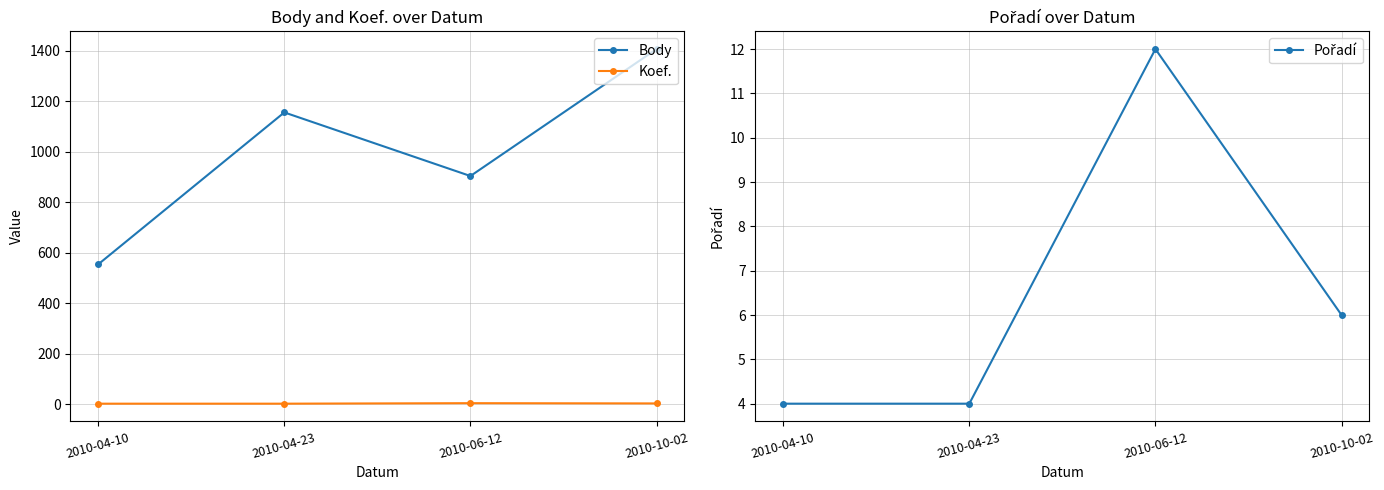

Reading left to right, extract all data points from this chart.

Body: 554	1156	904	1407
Koef.: 2	2	4	3
Pořadí: 4	4	12	6